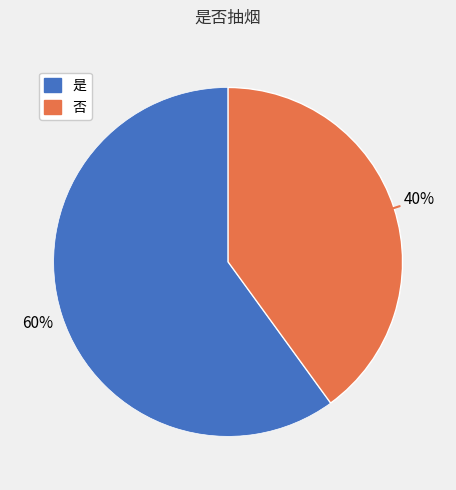

Which slice is the largest?

是